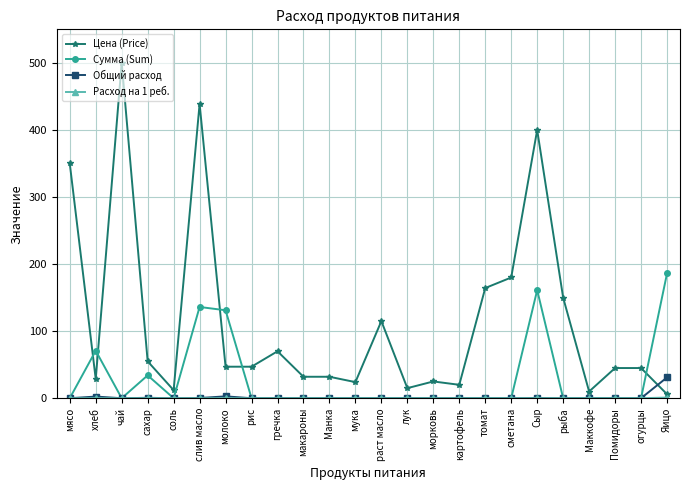

True or false: Сумма (Sum) and Цена (Price) intersect in this chart.

True